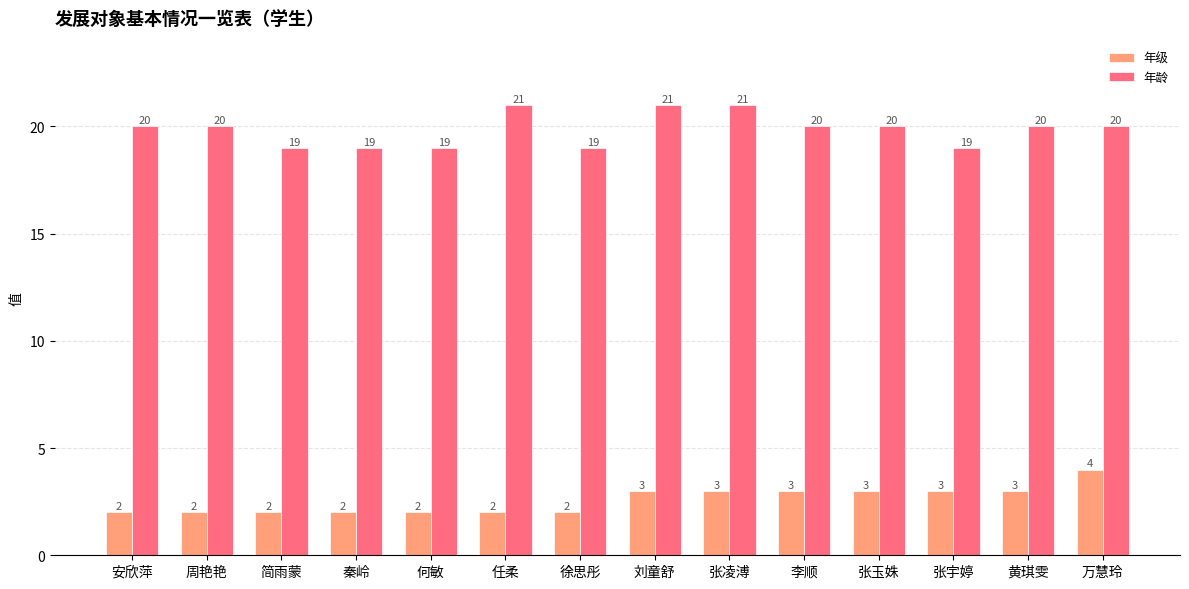

What is the label of the 2nd bar from the left?

周艳艳